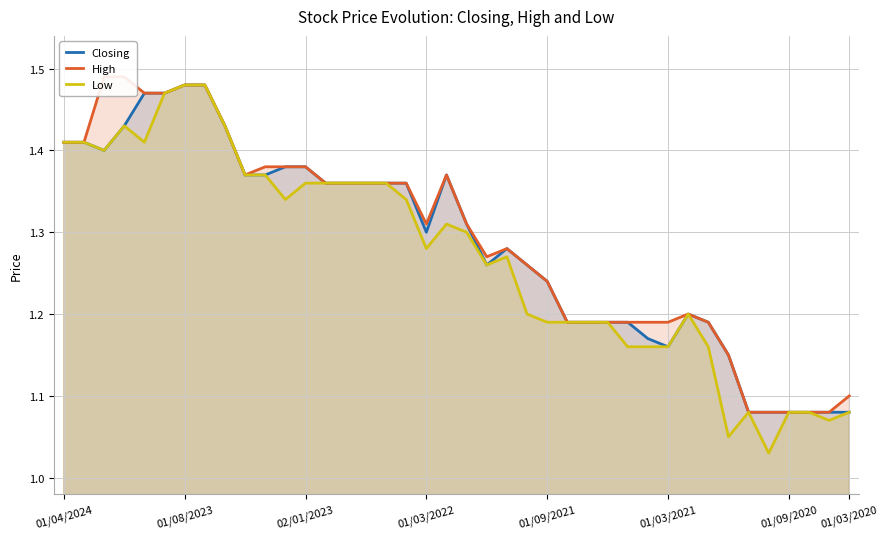

True or false: Closing and High cross at least once.

False